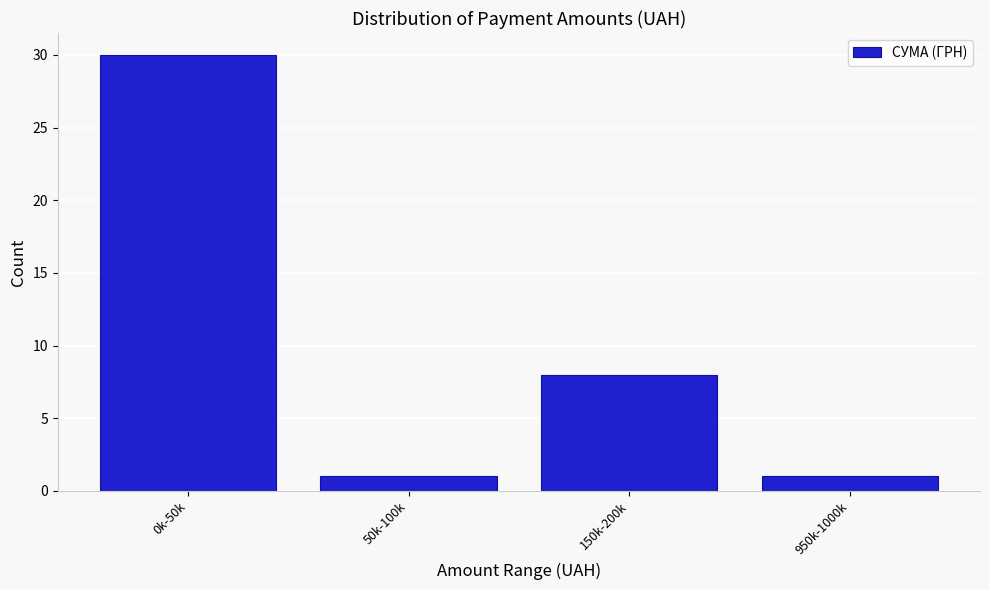

Reading right to left, what are all the values shown in this chart?

1	8	1	30